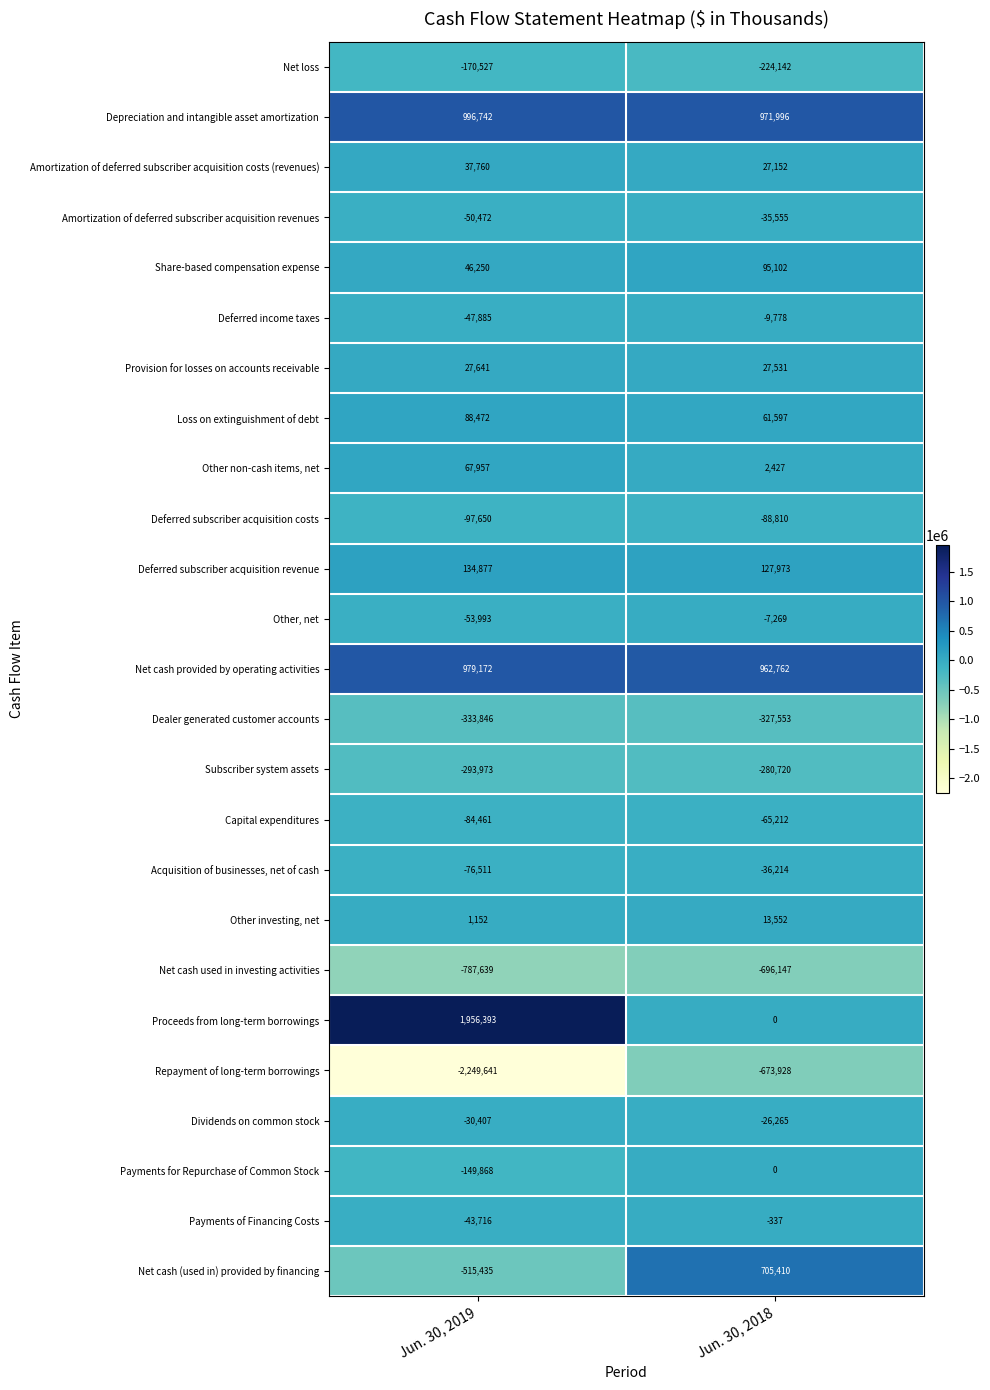

The value of Deferred subscriber acquisition costs at Jun. 30, 2018 is -88810. True or false?

True